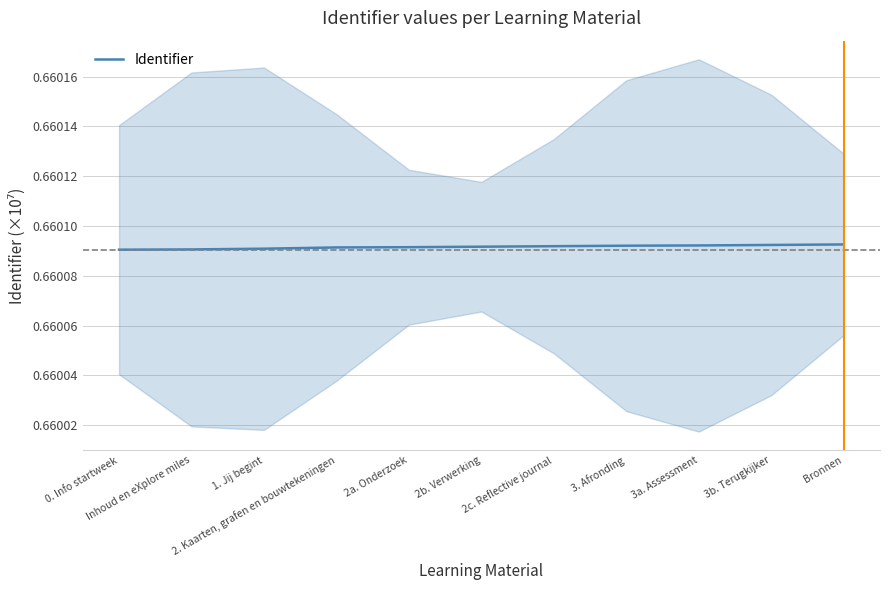

What is the average value?

0.7